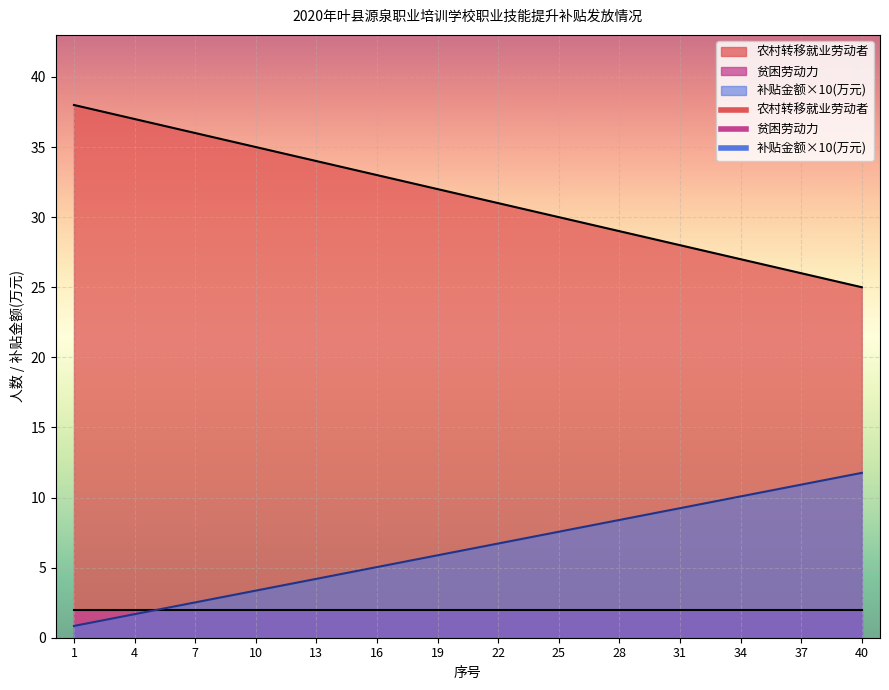

What is the change in value from 1 to 31?

+8.4